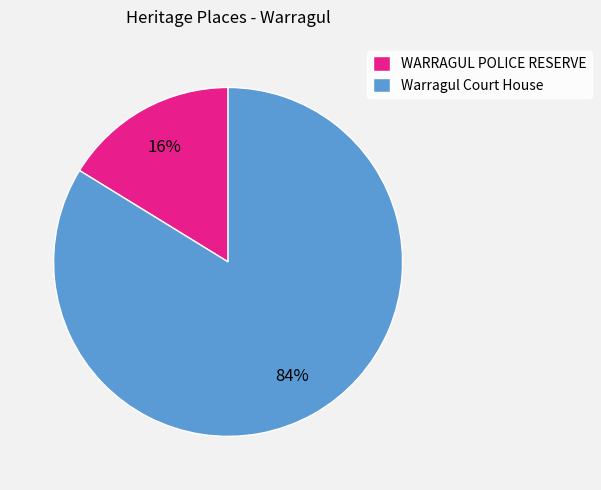

Between WARRAGUL POLICE RESERVE and Warragul Court House, which is larger?

Warragul Court House